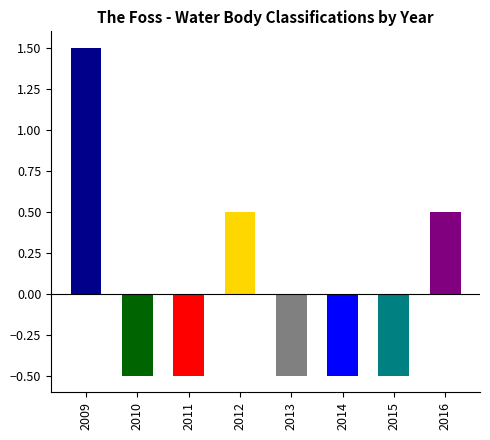

List the labels in order of value, smallest first.

2010, 2011, 2013, 2014, 2015, 2012, 2016, 2009